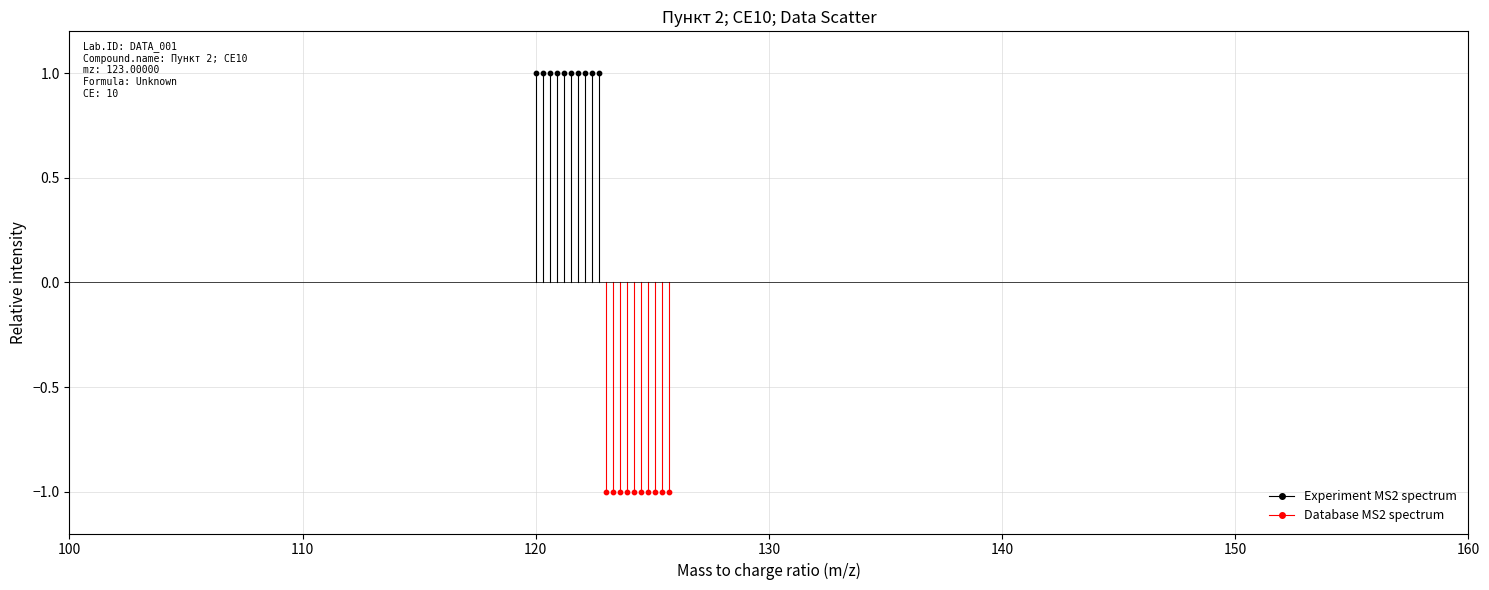

Which series reaches the minimum Y coordinate?

Database MS2 spectrum